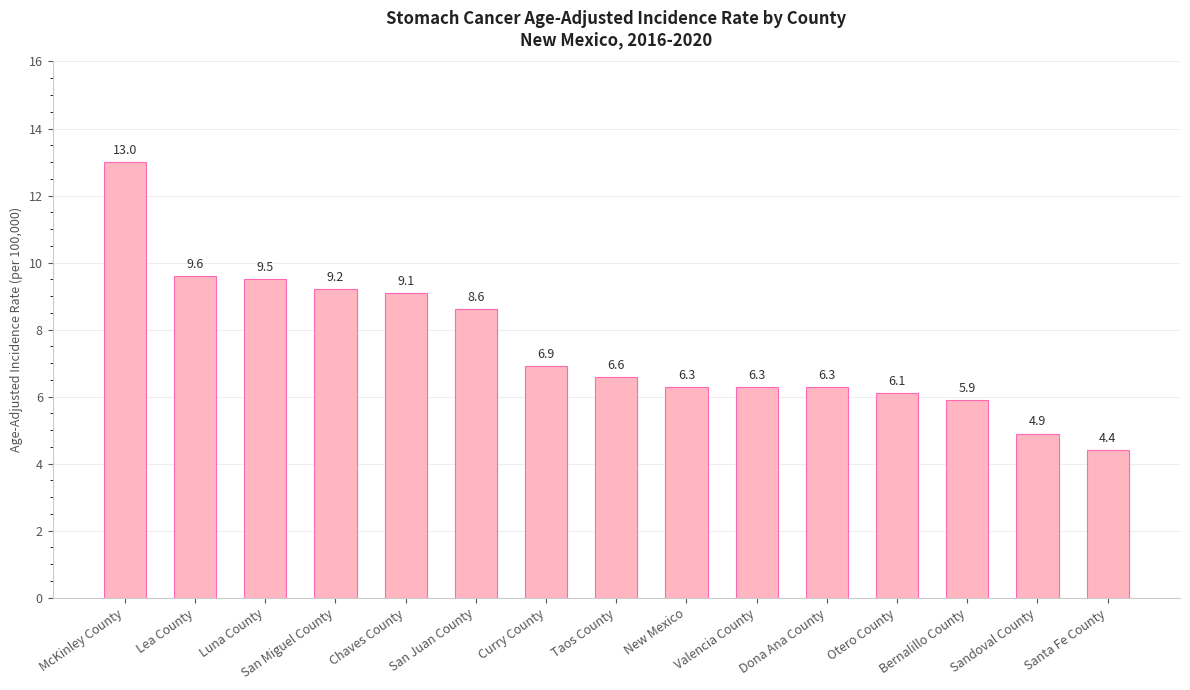

What is the difference between the second highest and second lowest values?

4.7